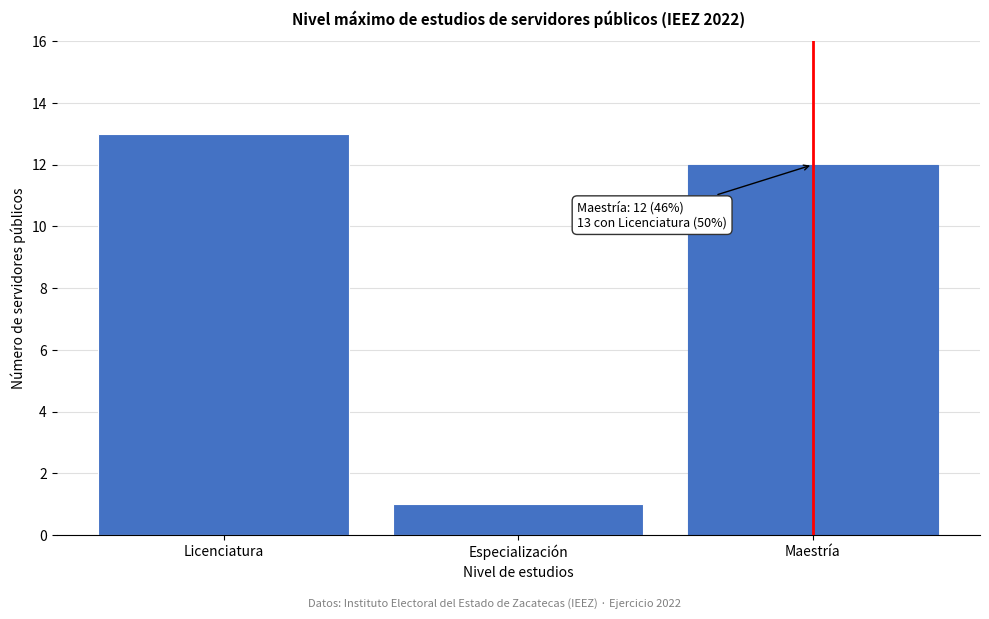

Reading left to right, list all the values displayed in this chart.

13	1	12